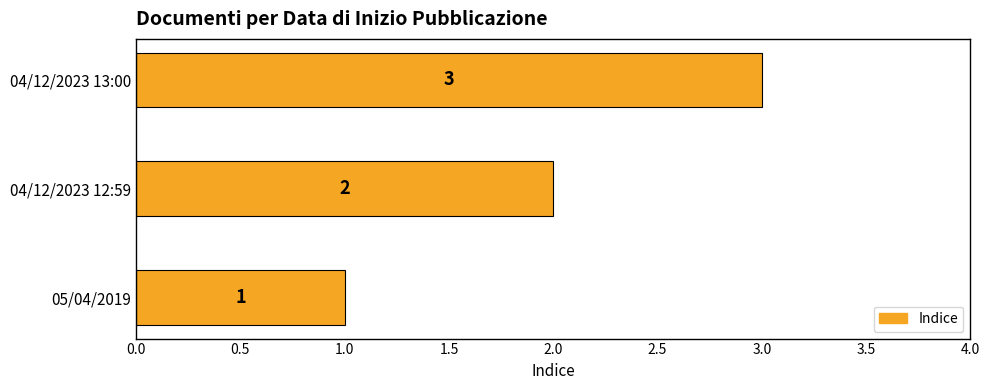

List the labels in order of value, largest first.

04/12/2023 13:00, 04/12/2023 12:59, 05/04/2019